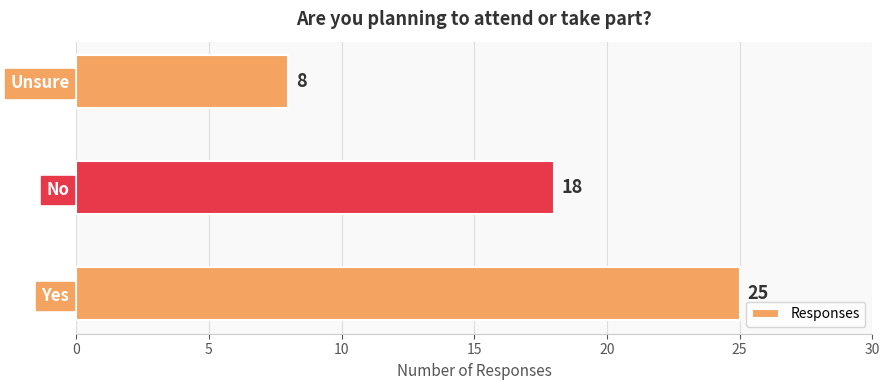

Reading bottom to top, transcribe all the data shown in this chart.

25	18	8